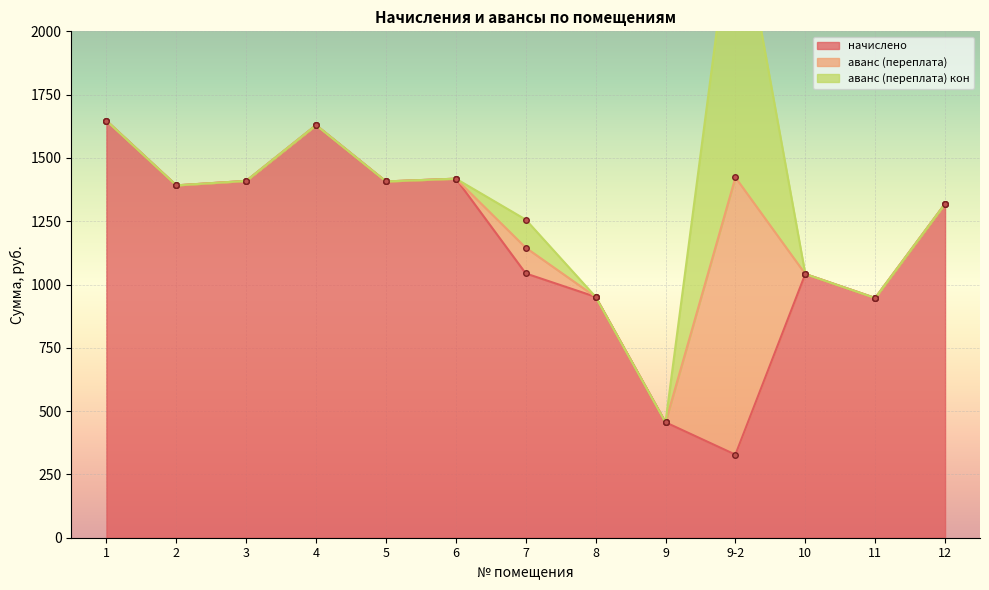

At which category is the sum across all series the highest?

9-2